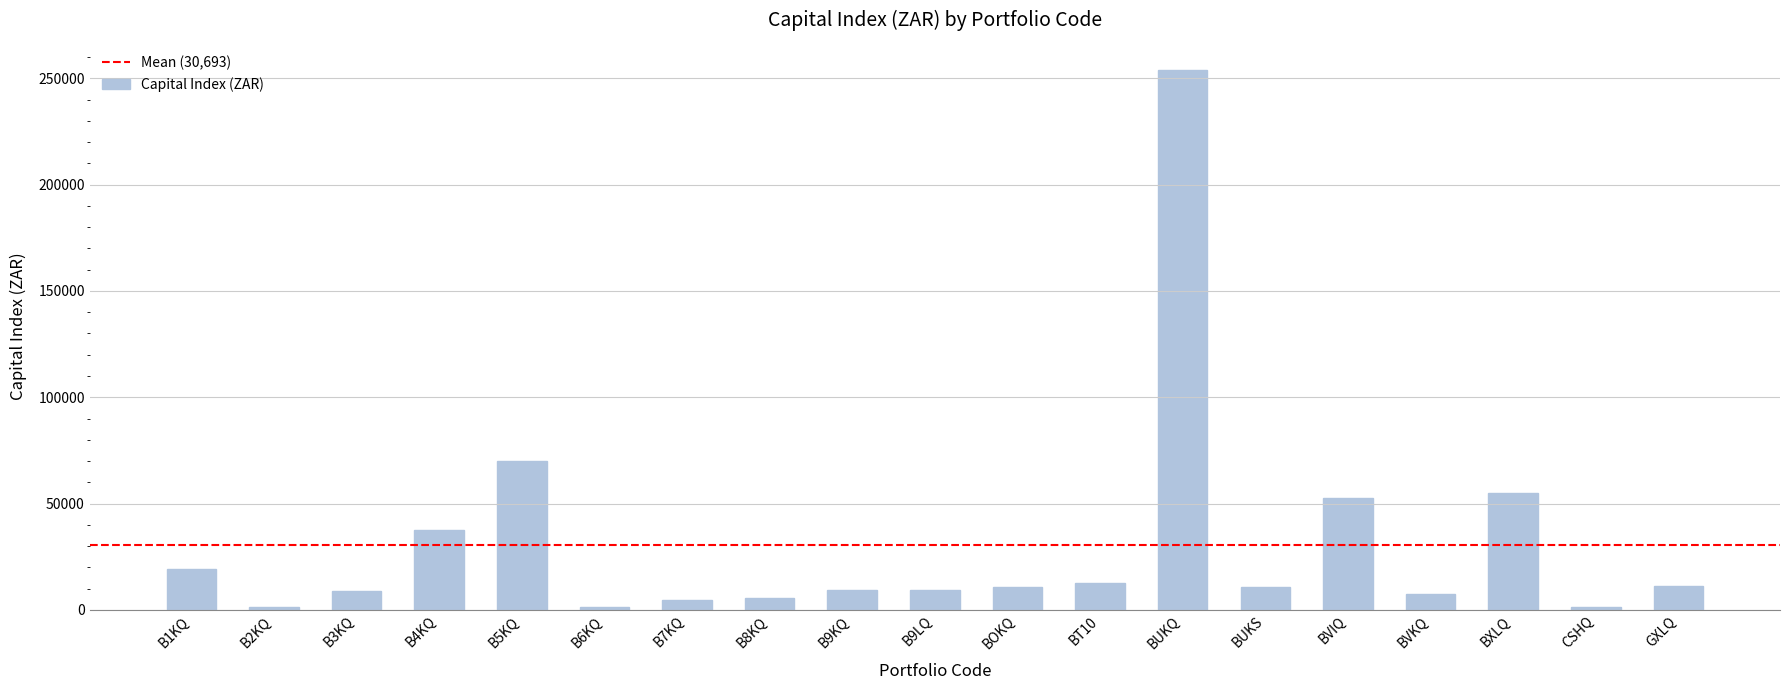

How many categories are shown in the chart?

19